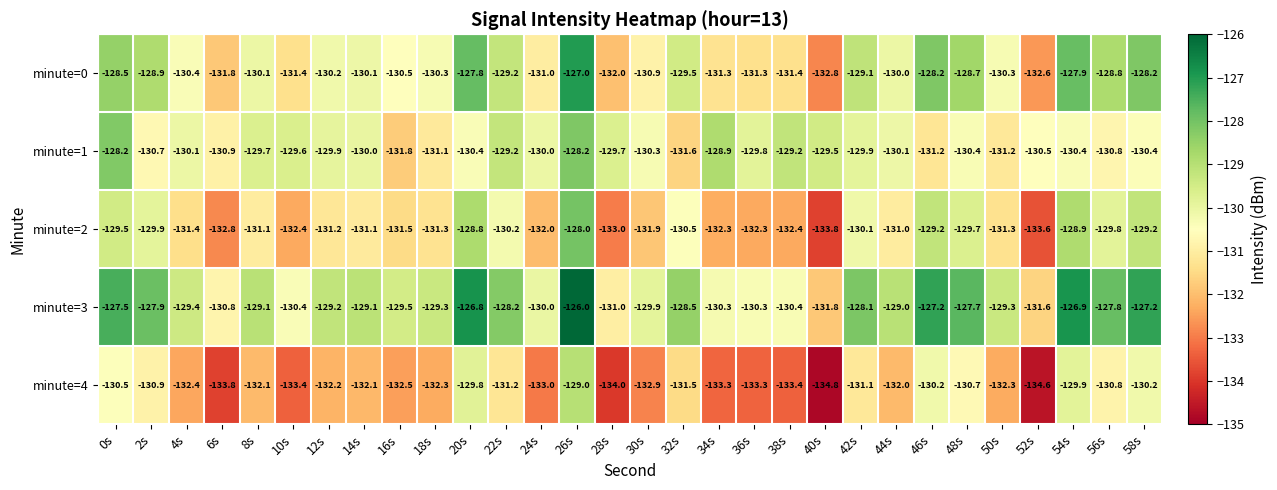

What is the average value of the minute=1 series?

-130.1